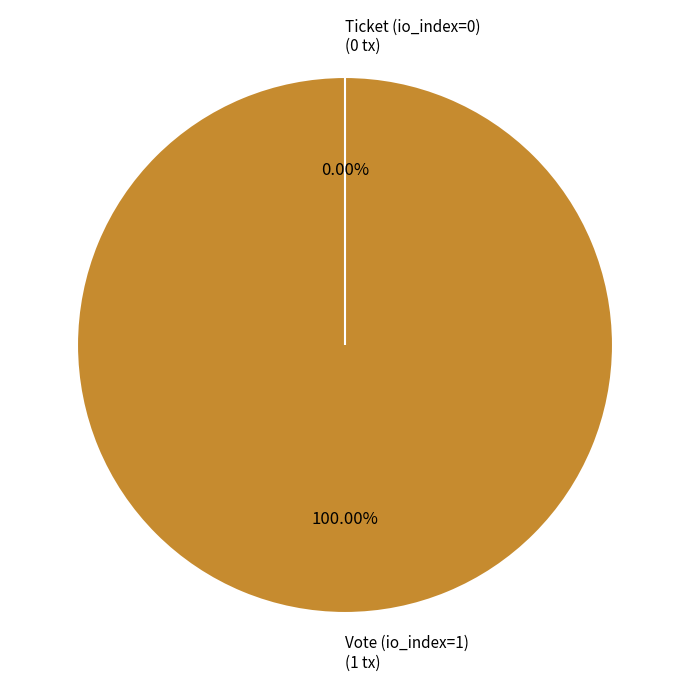

Is Ticket (io_index=0) the majority of the pie?

No